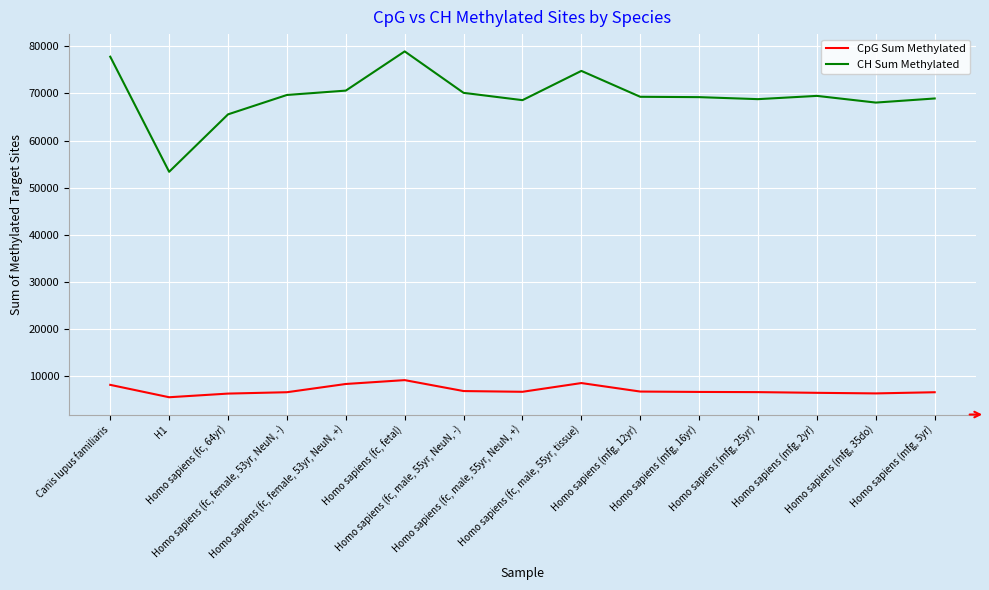

List the series in order of their peak value, highest first.

CH Sum Methylated, CpG Sum Methylated